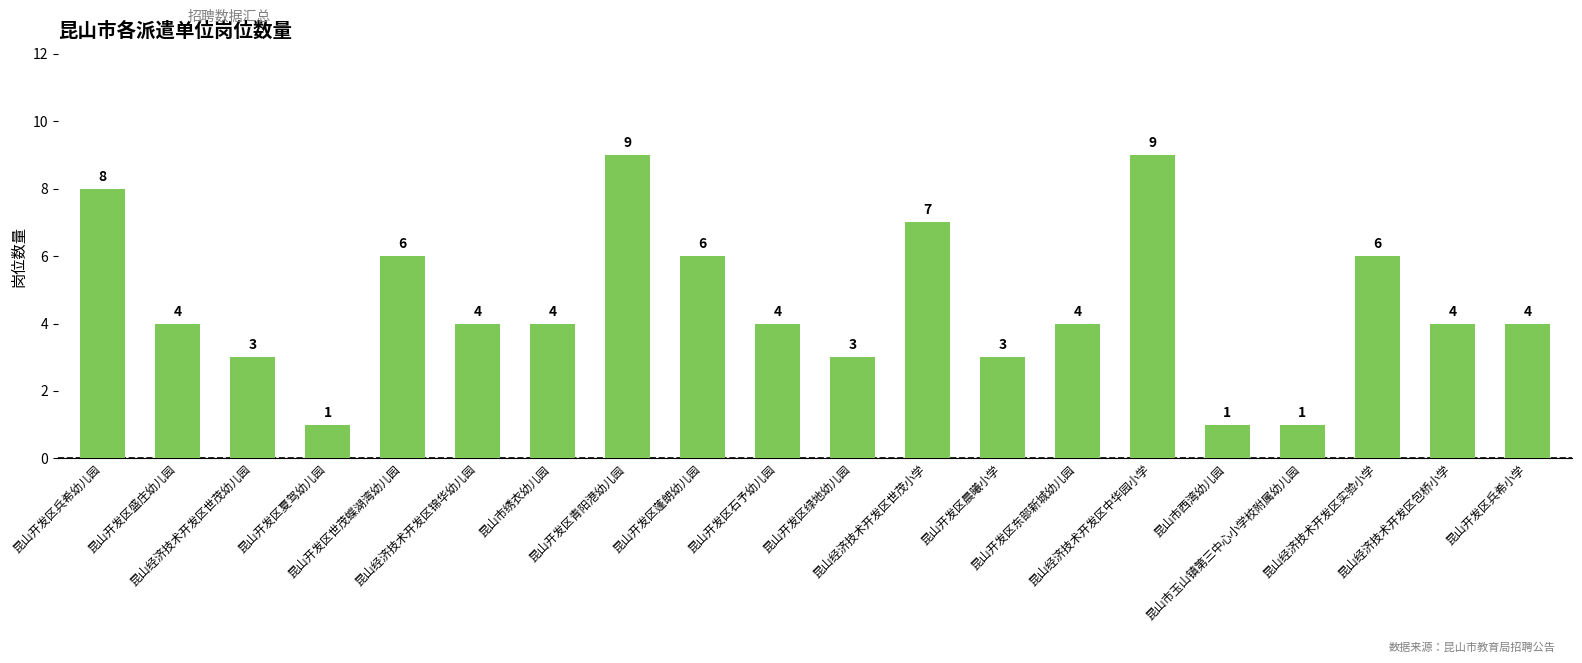

What is the maximum value shown in the chart?

9